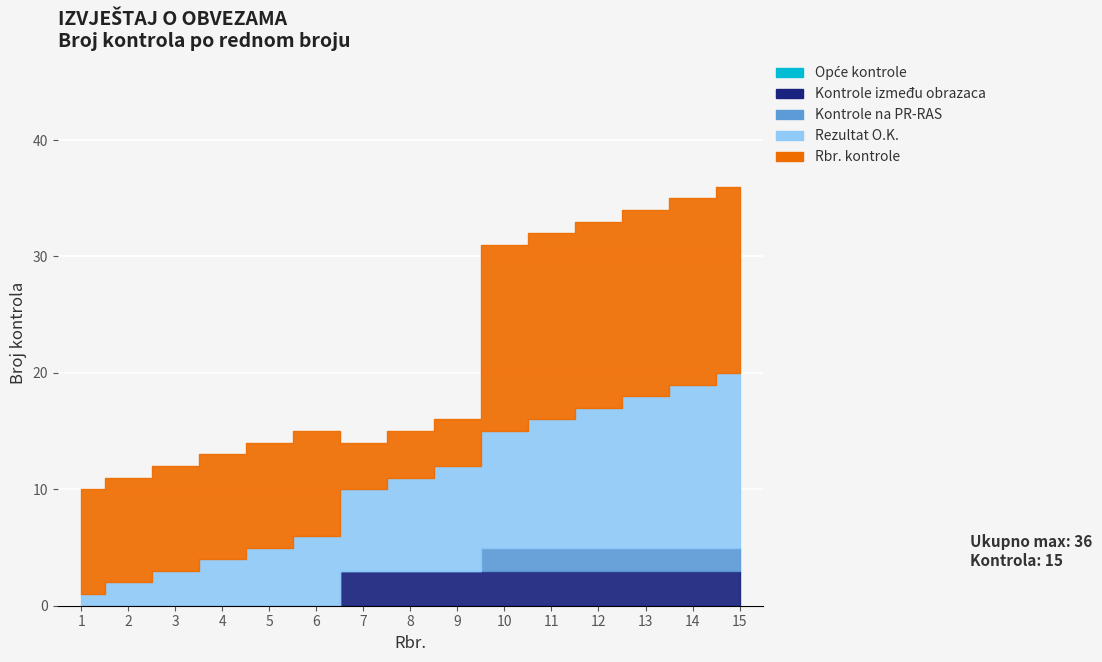

How many lines are shown in the chart?

5